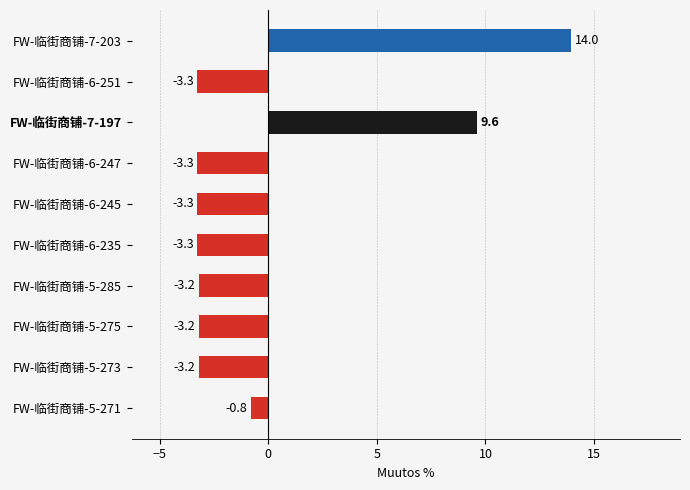

Reading bottom to top, transcribe all the data shown in this chart.

FW-临街商铺-5-271=-0.8	FW-临街商铺-5-273=-3.2	FW-临街商铺-5-275=-3.2	FW-临街商铺-5-285=-3.2	FW-临街商铺-6-235=-3.3	FW-临街商铺-6-245=-3.3	FW-临街商铺-6-247=-3.3	FW-临街商铺-7-197=9.6	FW-临街商铺-6-251=-3.3	FW-临街商铺-7-203=14.0